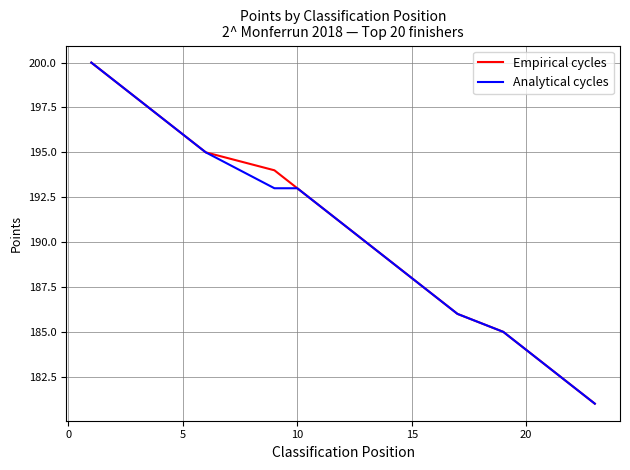

Is this an area chart (filled region under the line)?

No